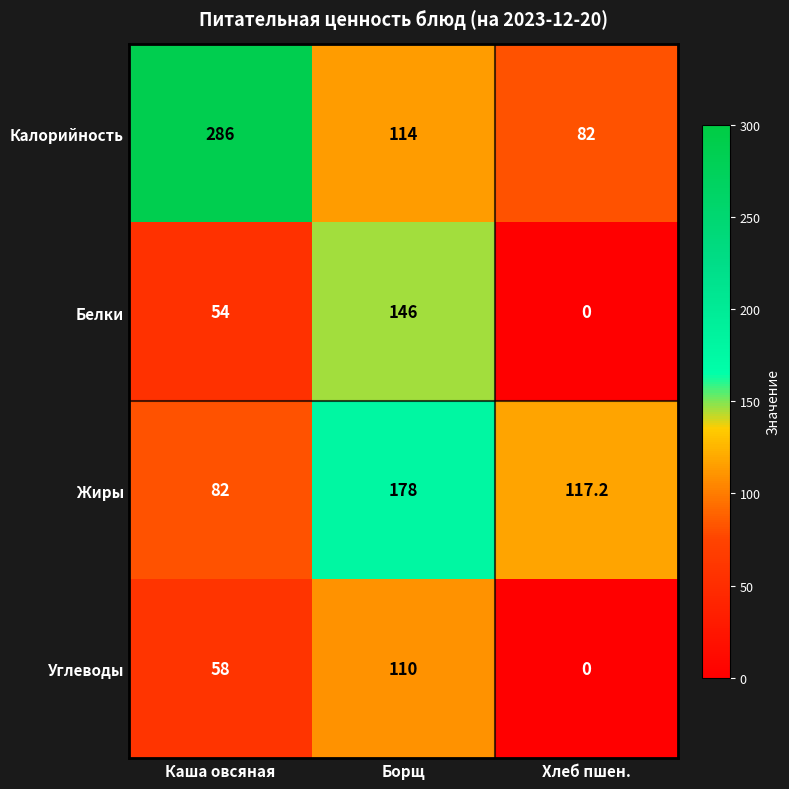

At which category is the sum across all series the highest?

Борщ